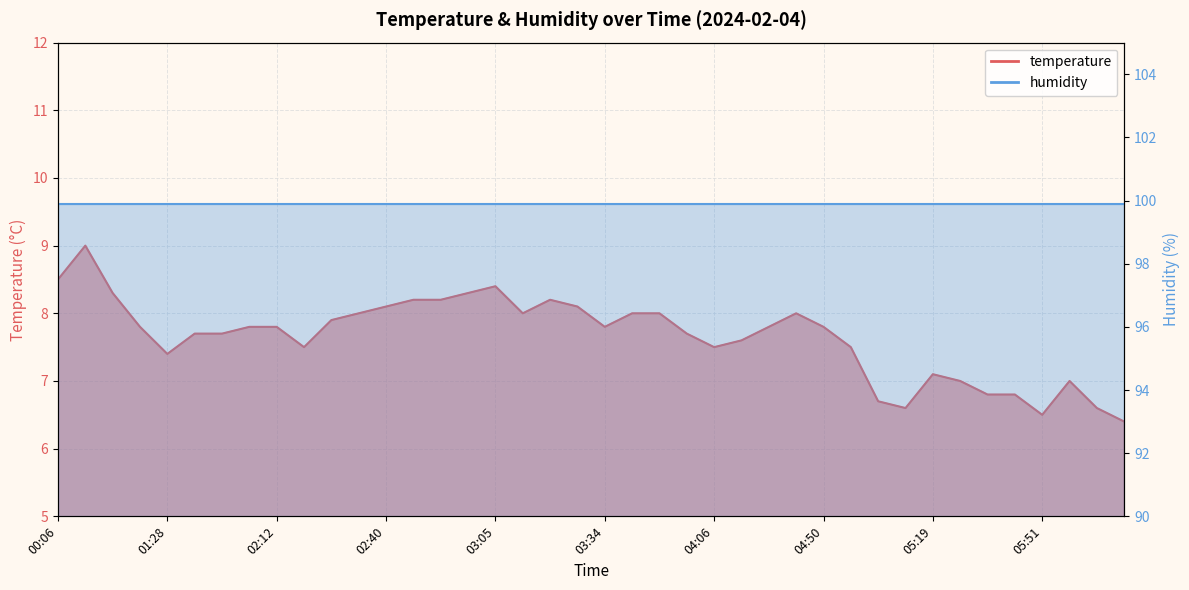

What is the difference between the maximum and minimum values?

2.6